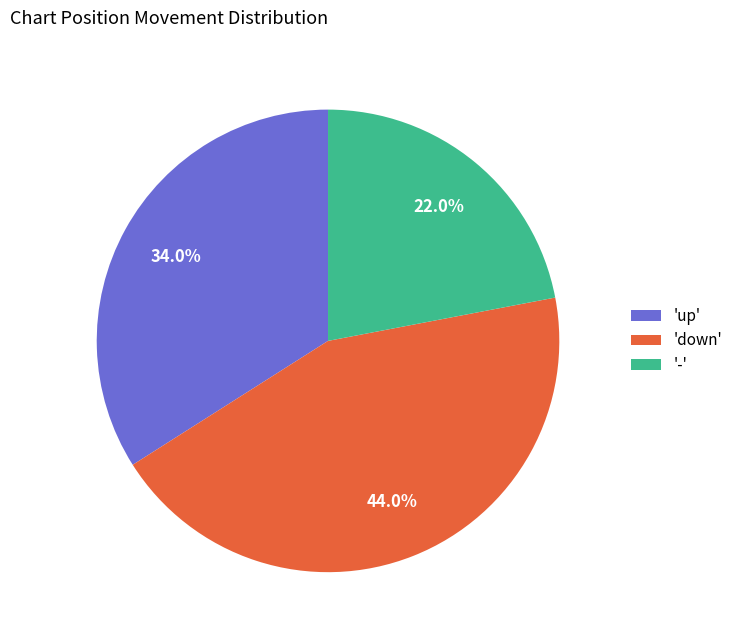

Which slice is the smallest?

-